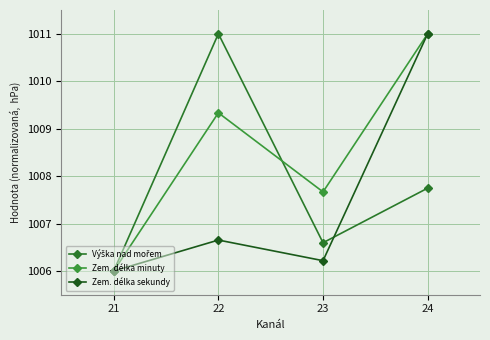

How many interior local peaks does the Zem. délka minuty series have?

1